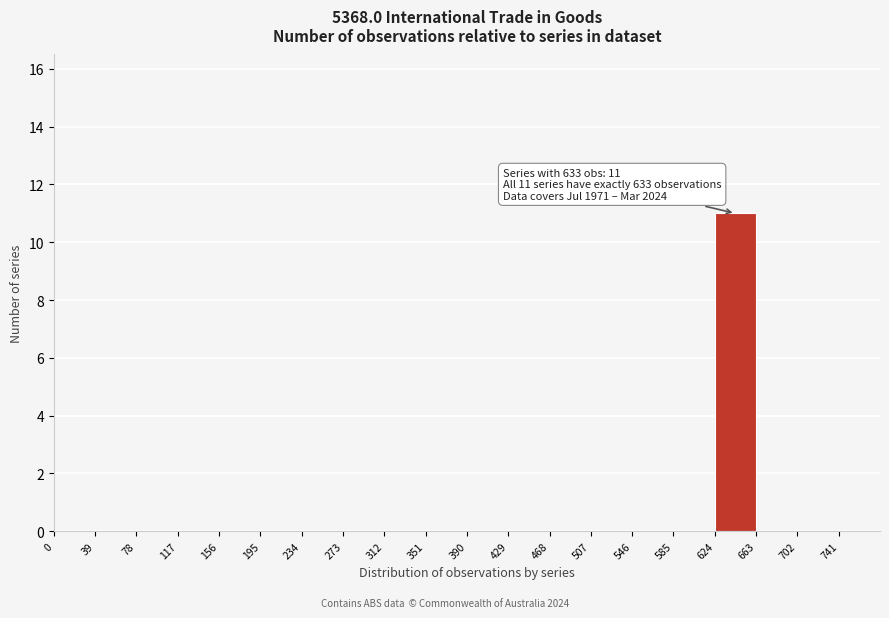

Over which range of the x-axis is the bar tallest?

624 to 663